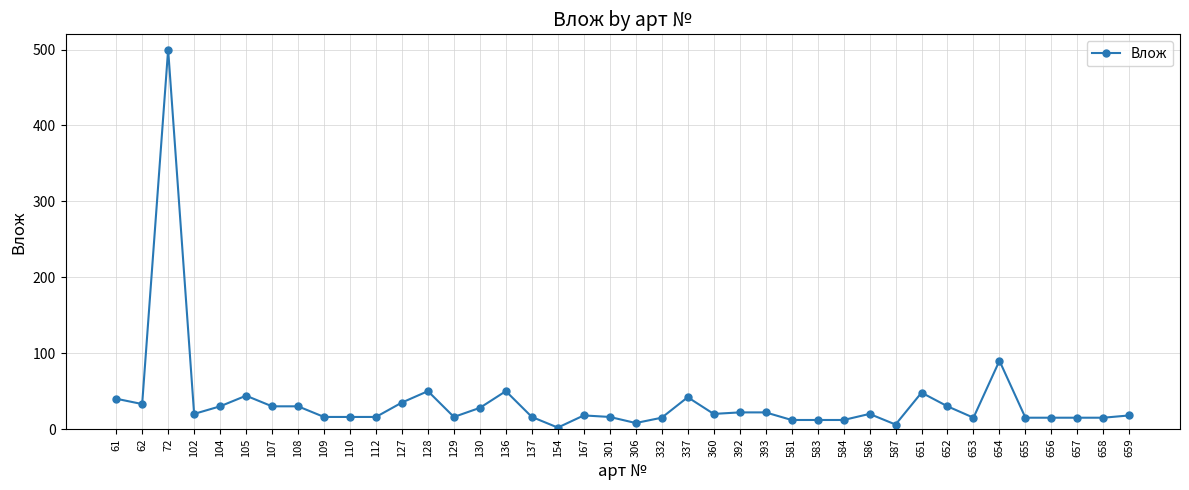

What is the maximum value shown in the chart?

500